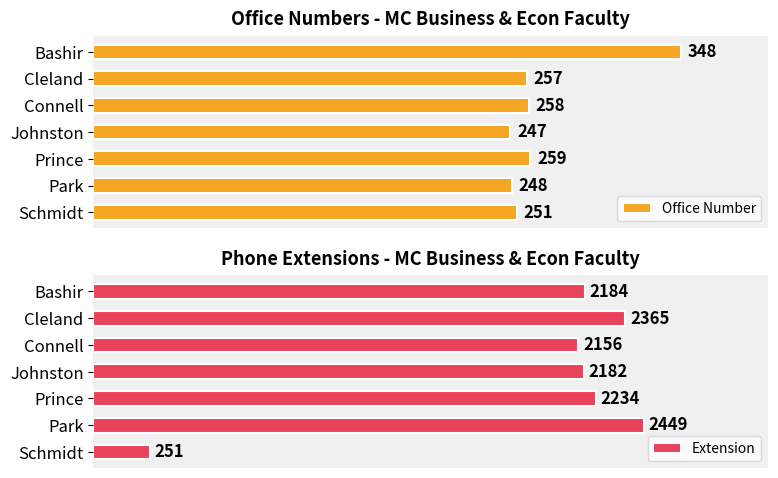

Where is Extension nearest to the value 1350?

Connell